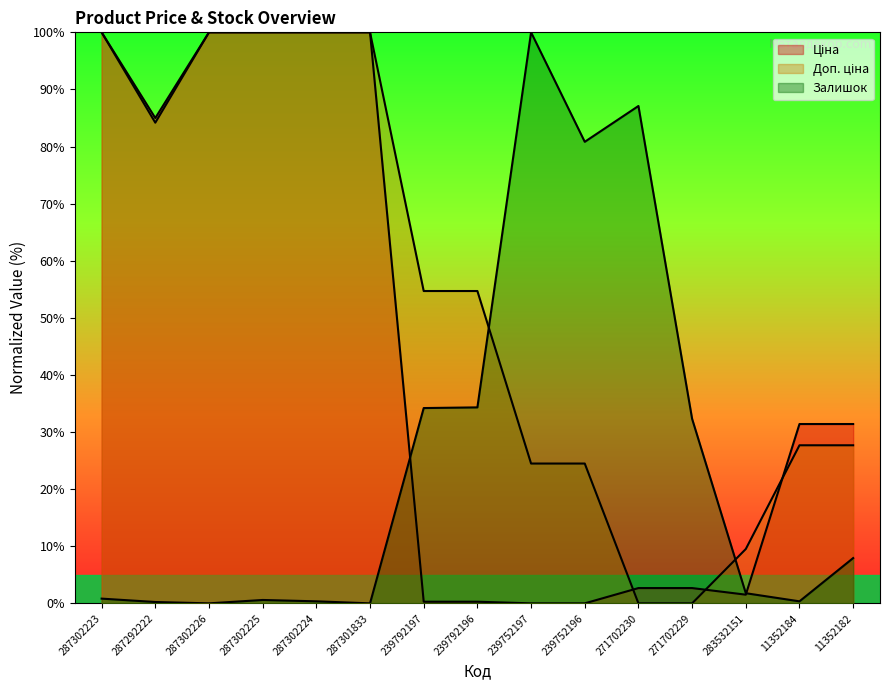

True or false: Доп. ціна has a value of -50.9 at 271702230.

False